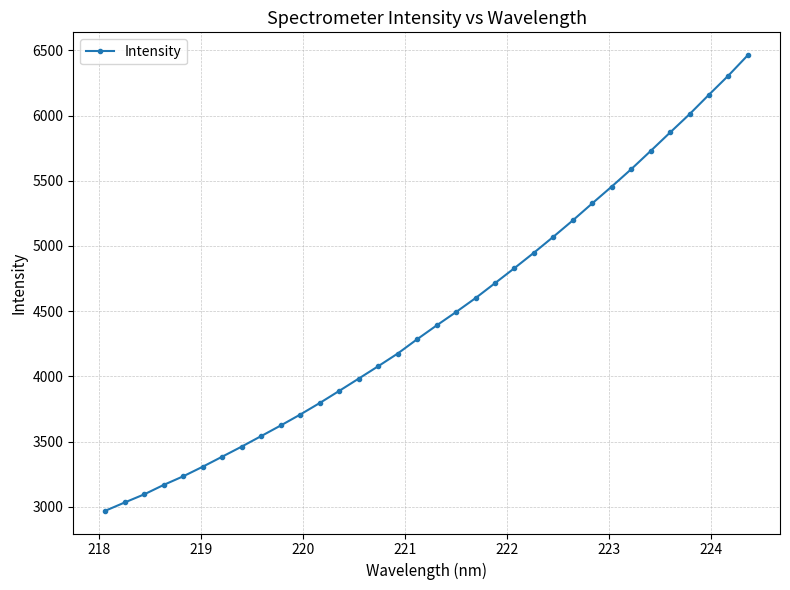

Is this an area chart (filled region under the line)?

No